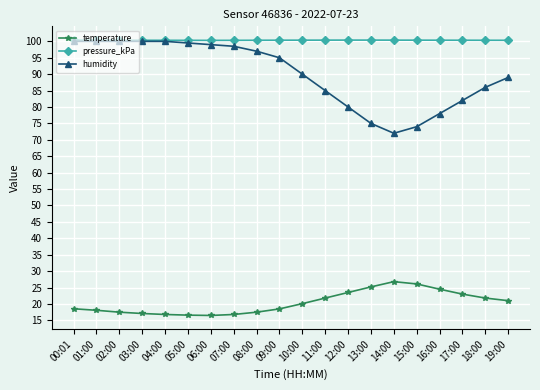

What is the difference between the highest and lowest values at 00:01?

81.8